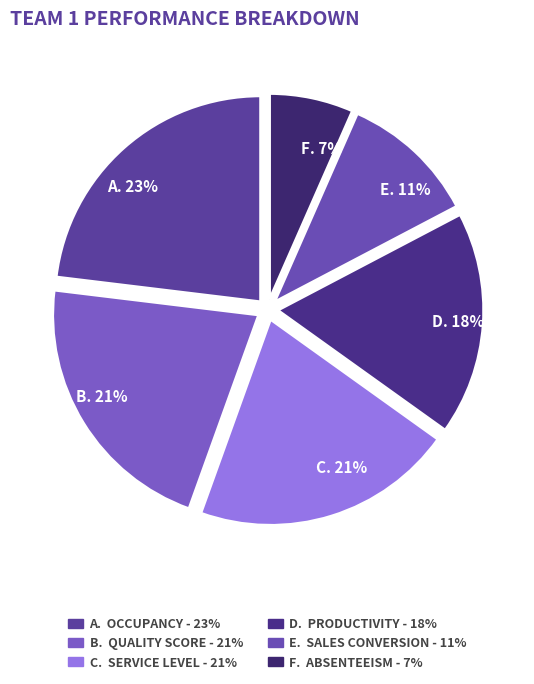

The D. 18% slice represents 11% of the pie. True or false?

False